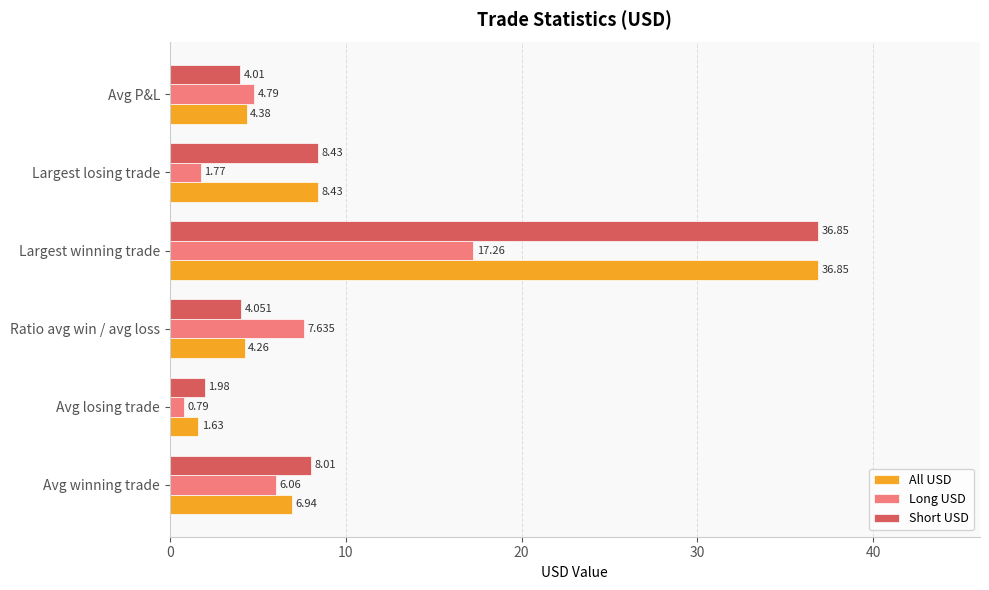

Is the value of Long USD at Largest losing trade greater than the value of Short USD at Ratio avg win / avg loss?

No